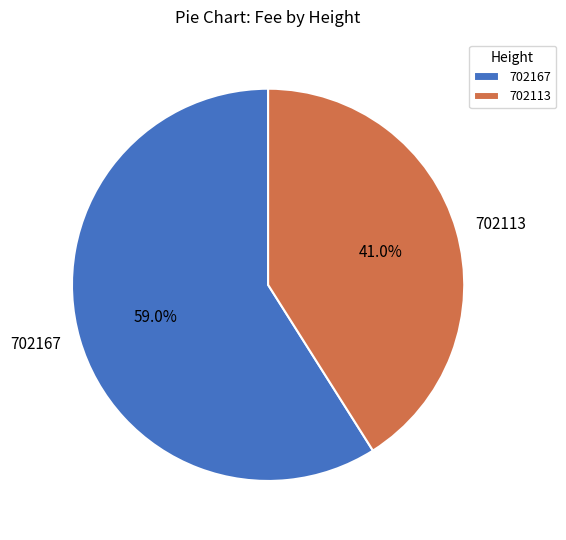

Count the number of slices in the pie.

2